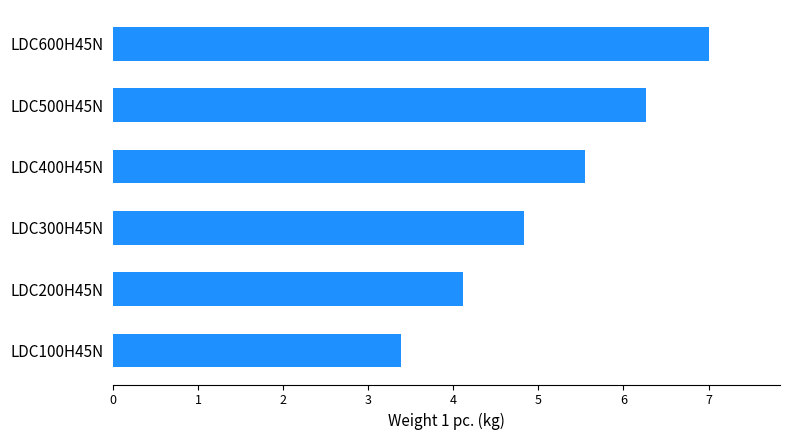

What is the difference between the maximum and minimum values?

3.6